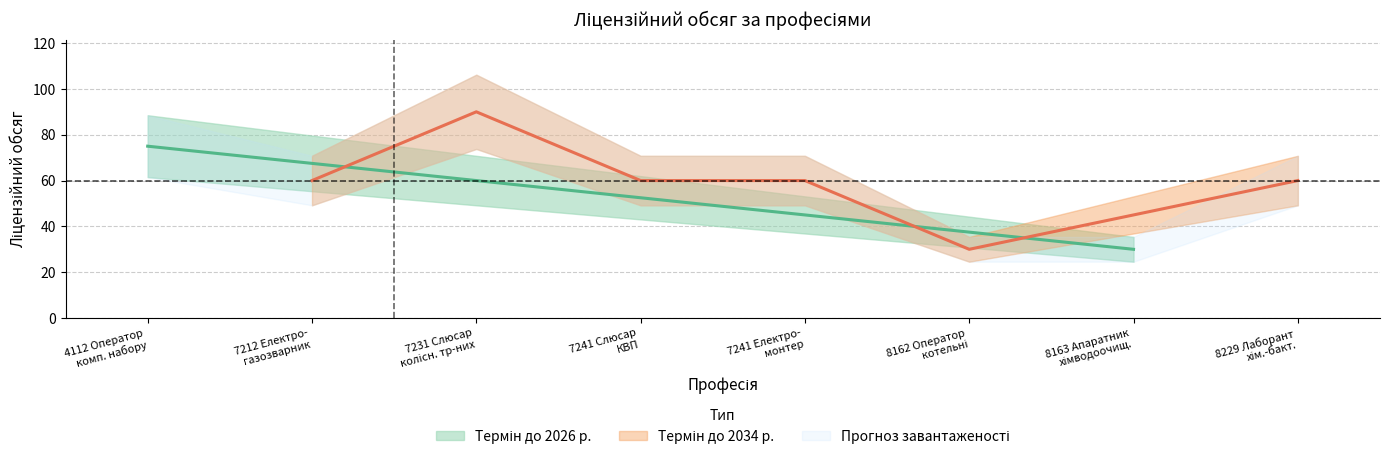

What is the sum of all values?

465